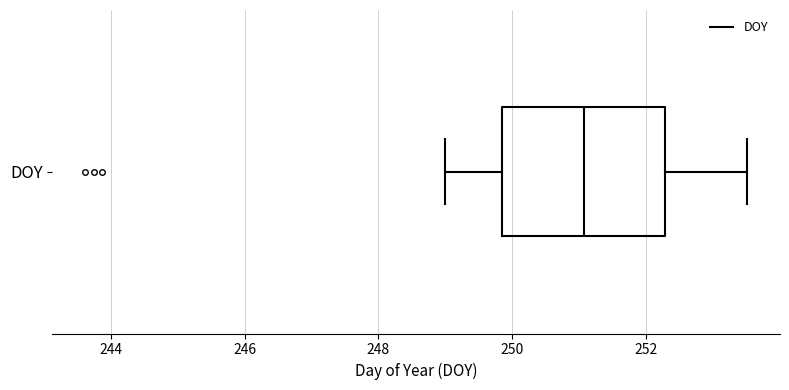

Read this box plot against the x-axis: the position of the median line, the range covered by the box, and the ends of both whiskers. The values are not printed on the chart, so give them approximately, as read against the axis.

median 251.0, box 249.8 to 252.2, whiskers 249.0 to 253.6